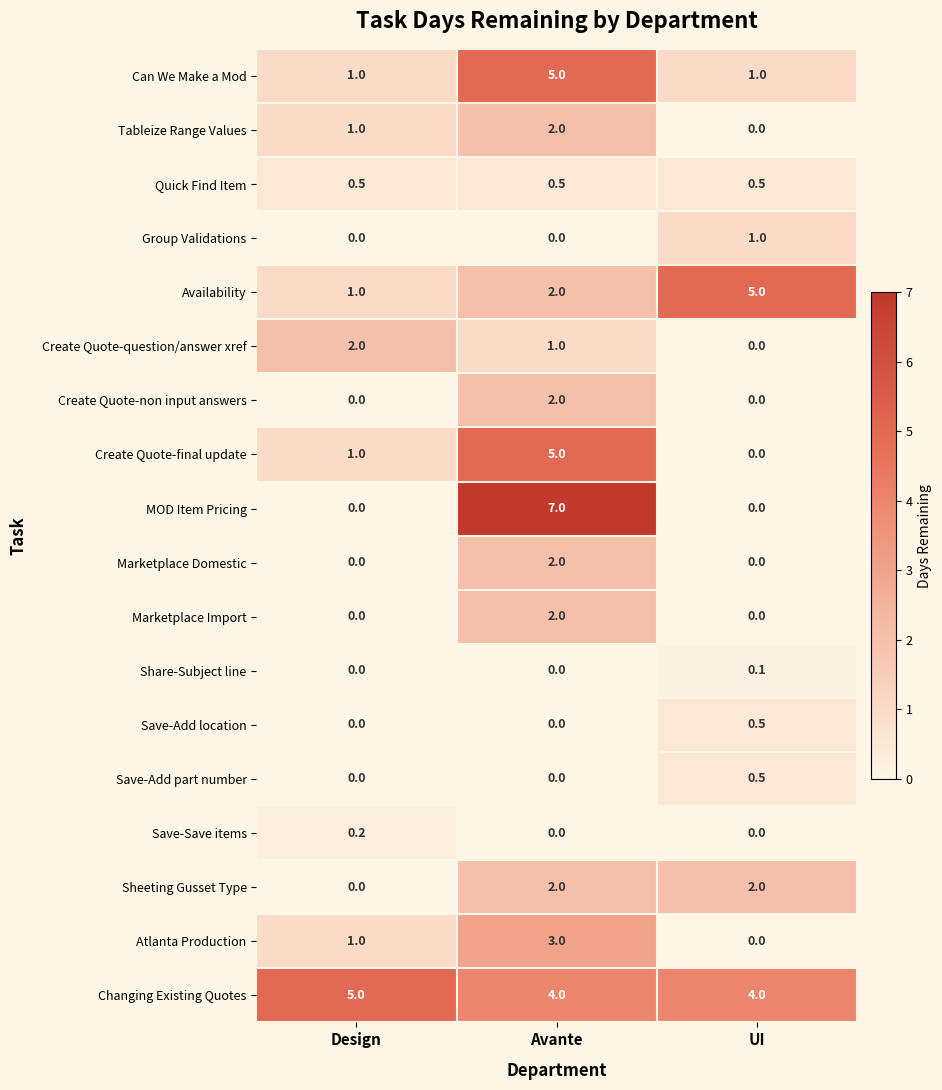

At which category does the chart reach its peak across all series?

Avante